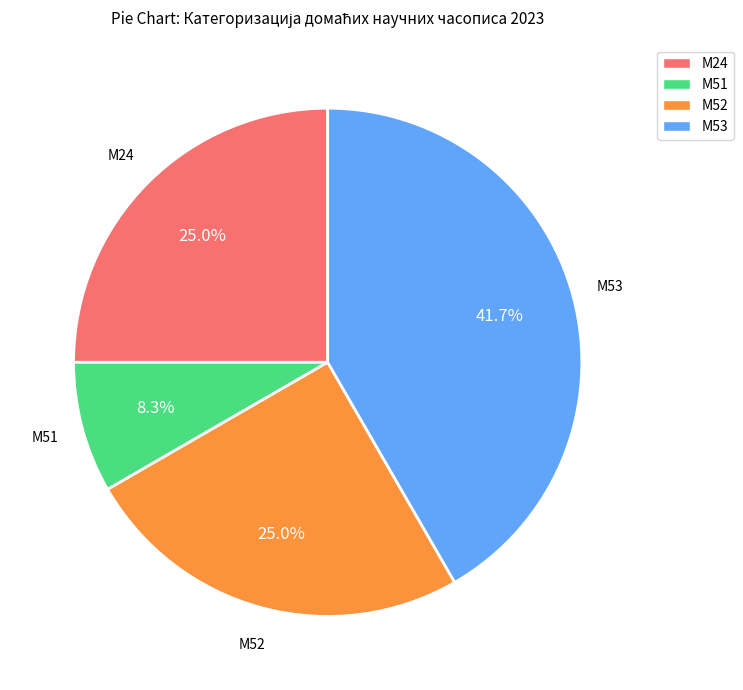

Is there any slice that represents more than half of the pie?

No